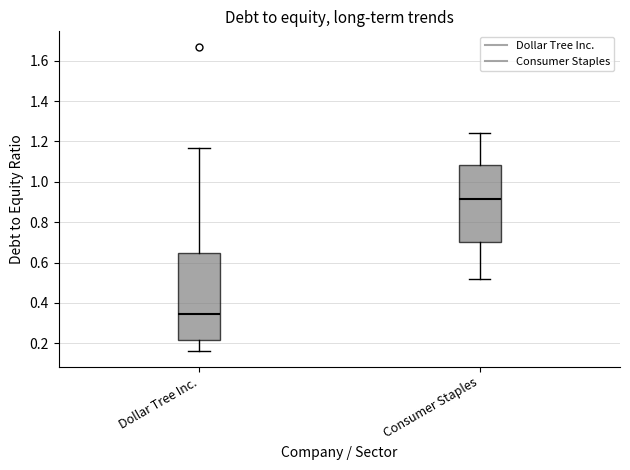

Which box is the tallest, from its lower edge to its upper edge?

Dollar Tree Inc.